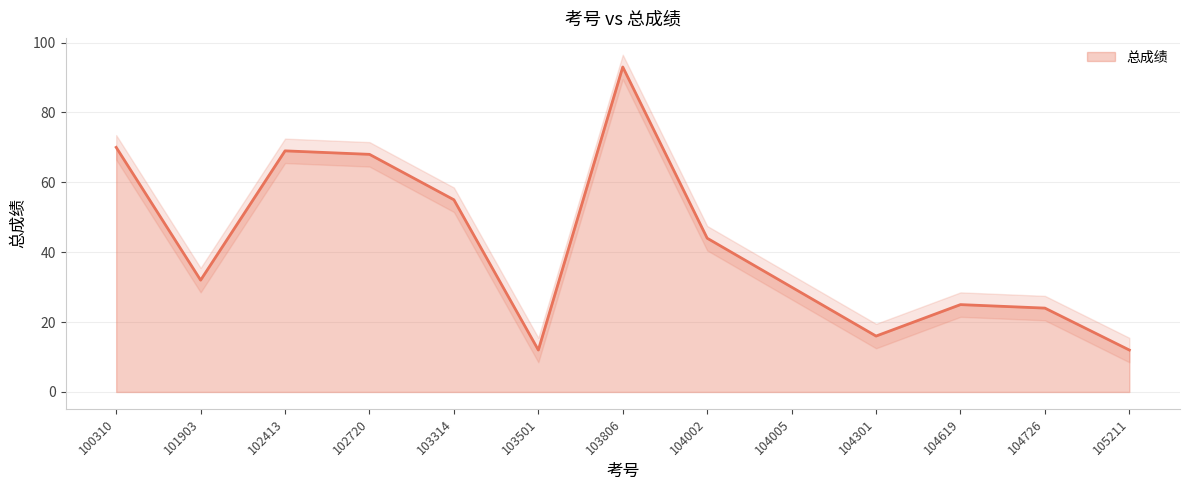

What is the difference between the values at 103806 and 105211?

81